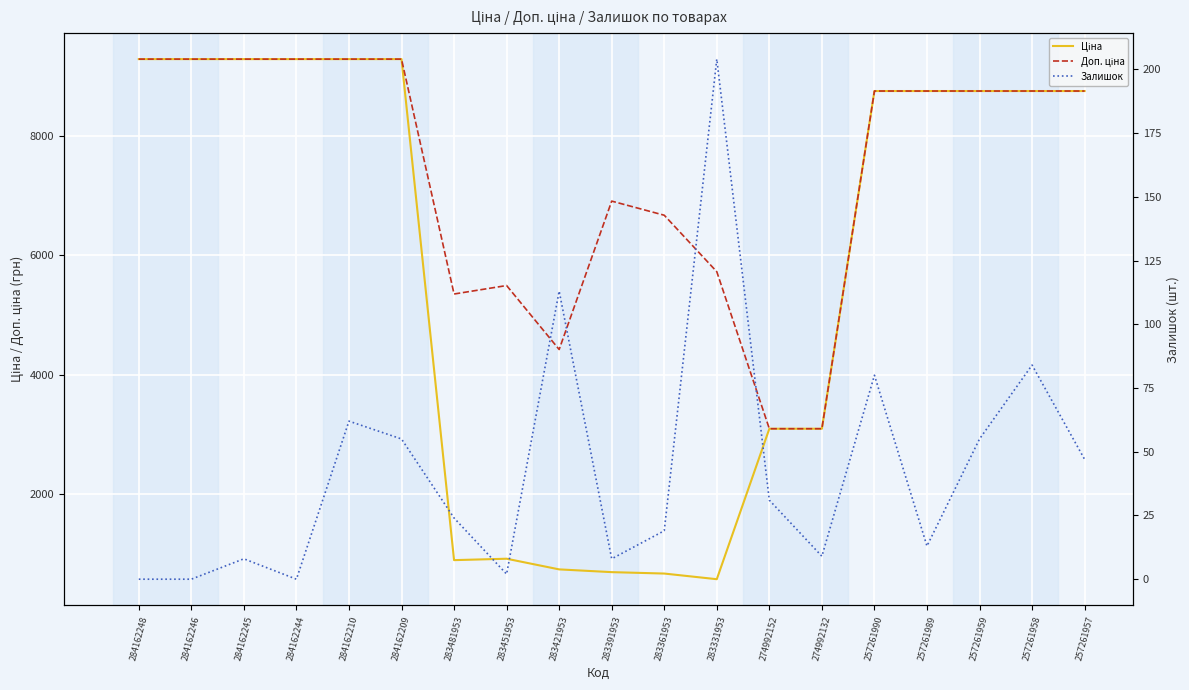

True or false: Доп. ціна and Ціна intersect in this chart.

False